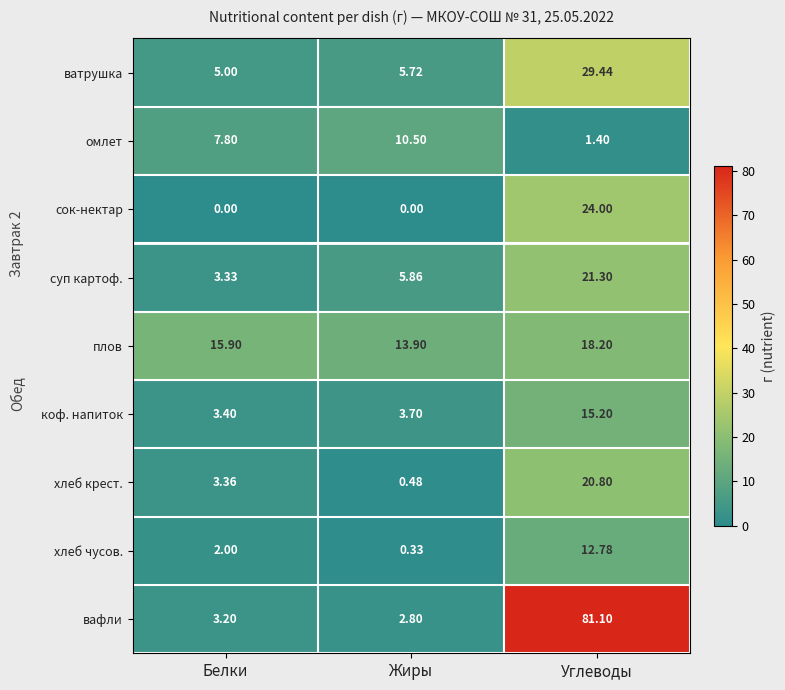

At which label does хлеб чусов. reach its minimum?

Жиры